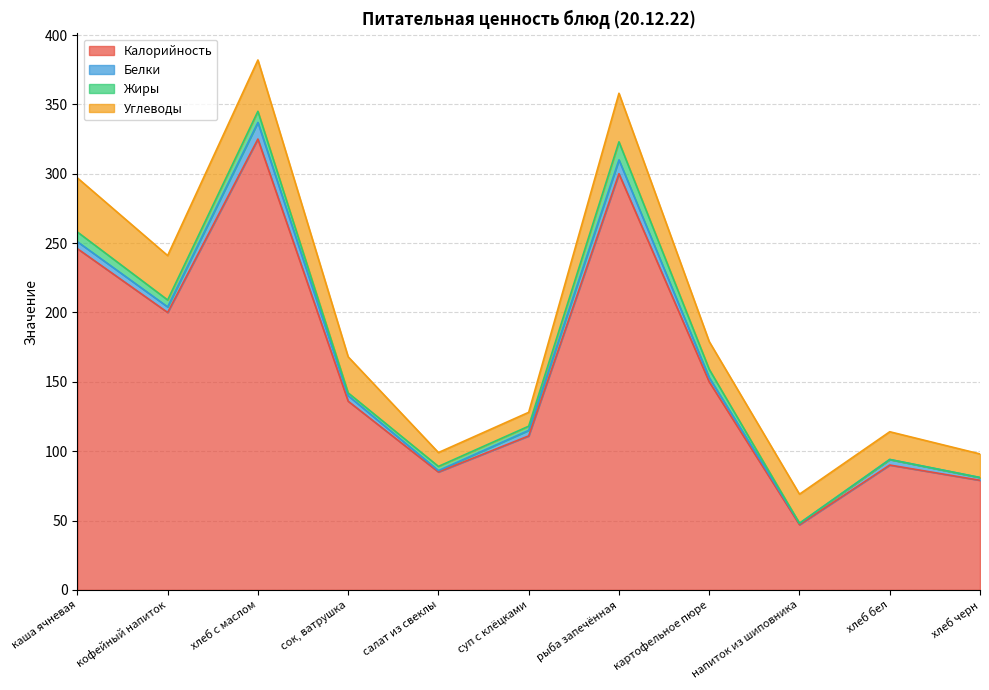

Reading right to left, list all the values displayed in this chart.

Калорийность: 79	90	47	150	300	111	85	136	325	200	246
Белки: 2	4	1	3	10	4	1	4	12	4	5
Жиры: 0	0	0	6	13	3	3	2	8	5	7
Углеводы: 17	20	21	20	35	10	10	26	37	32	39